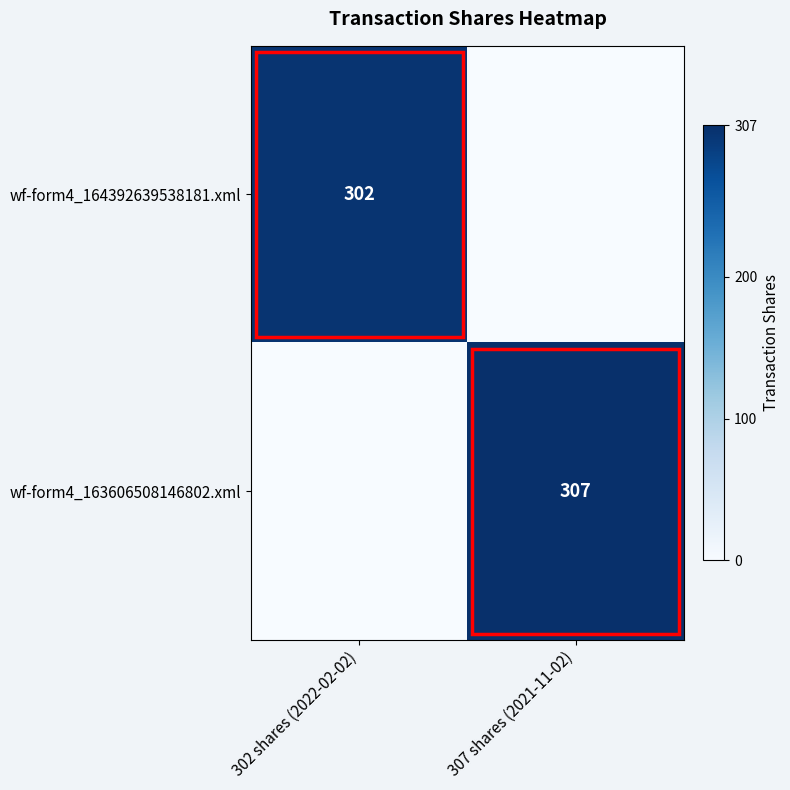

The wf-form4_163606508146802.xml series shows 307 at 307 shares (2021-11-02). True or false?

True